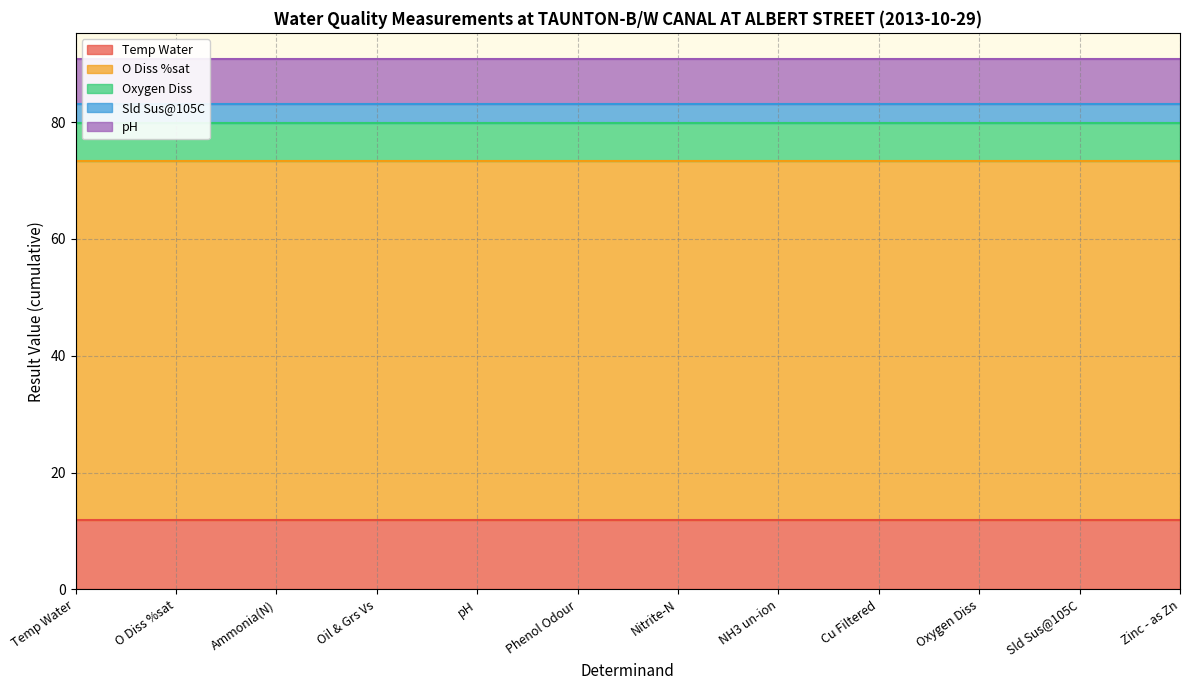

What is the sum of the Sld Sus@105C values at Cu Filtered and NH3 un-ion?

6.4